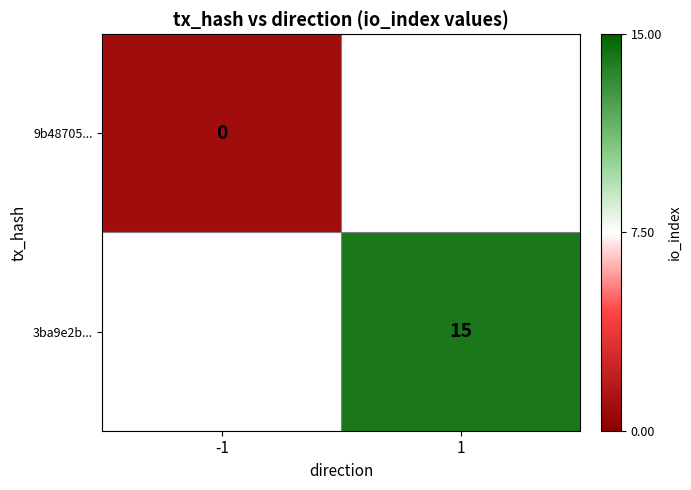

How many series are shown in this chart?

2